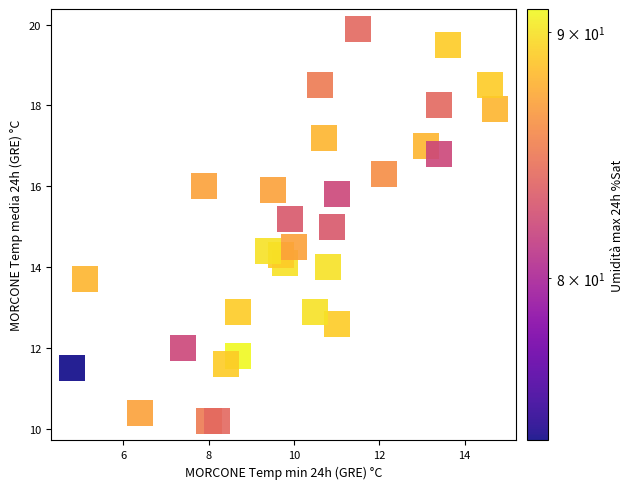

What is the range of X values (max minus min)?

9.9